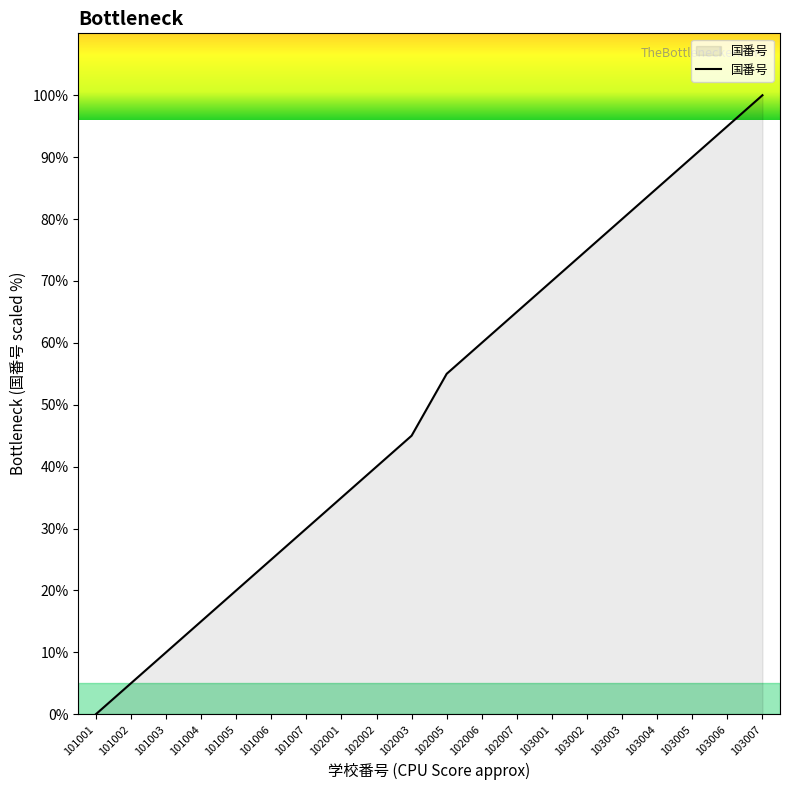

How many lines are shown in the chart?

1